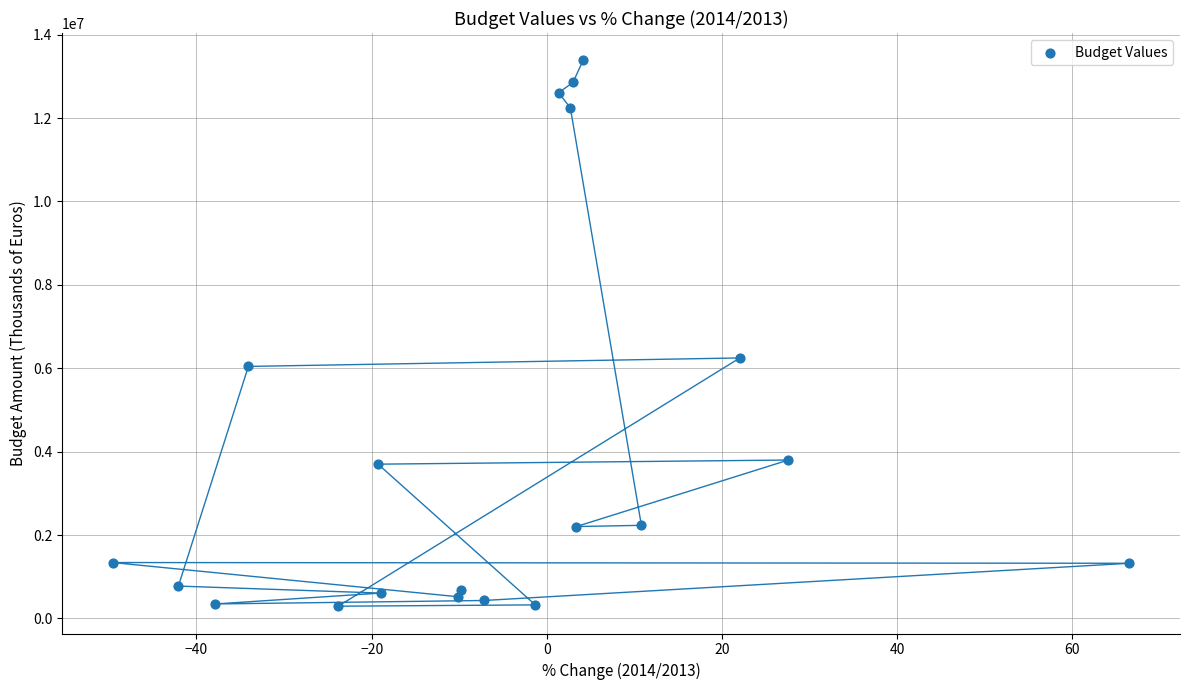

What is the range of X values (max minus min)?

116.0